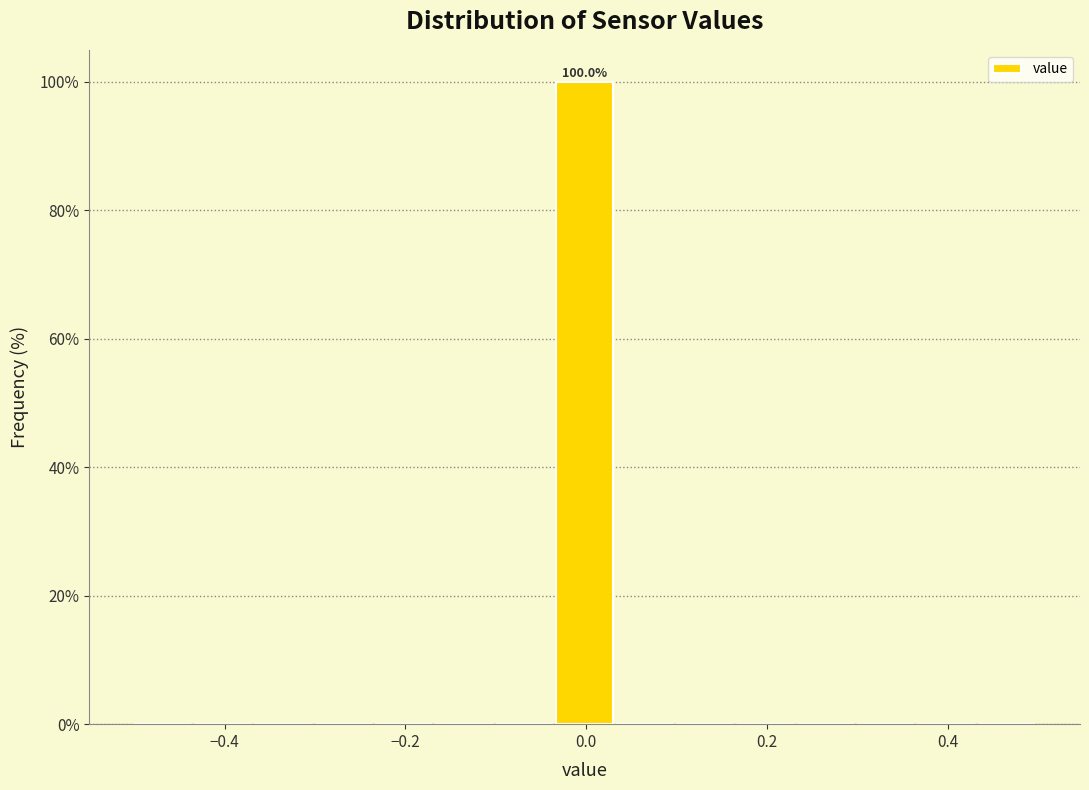

Read against the x-axis, roughly where is the centre of the tallest bar?

0.00